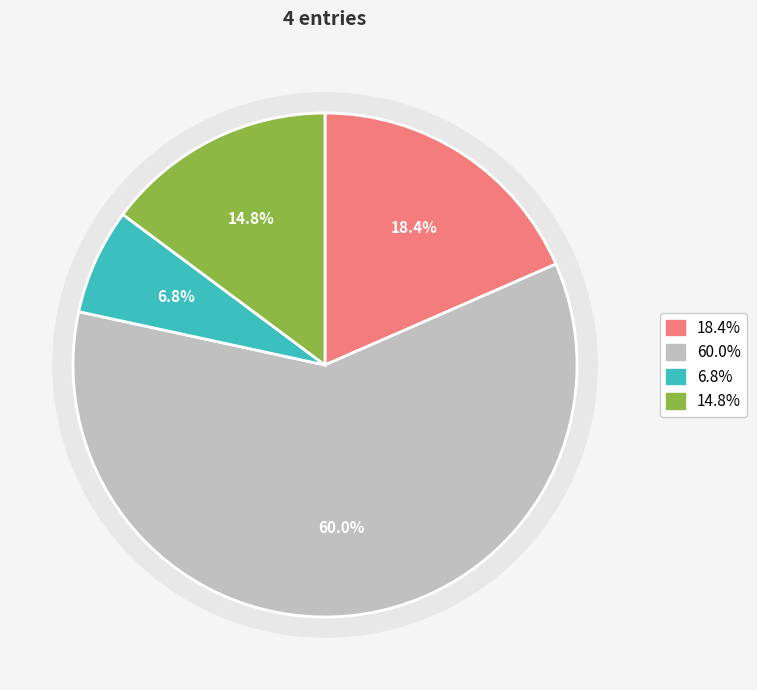

Between 4 and 1, which is larger?

1